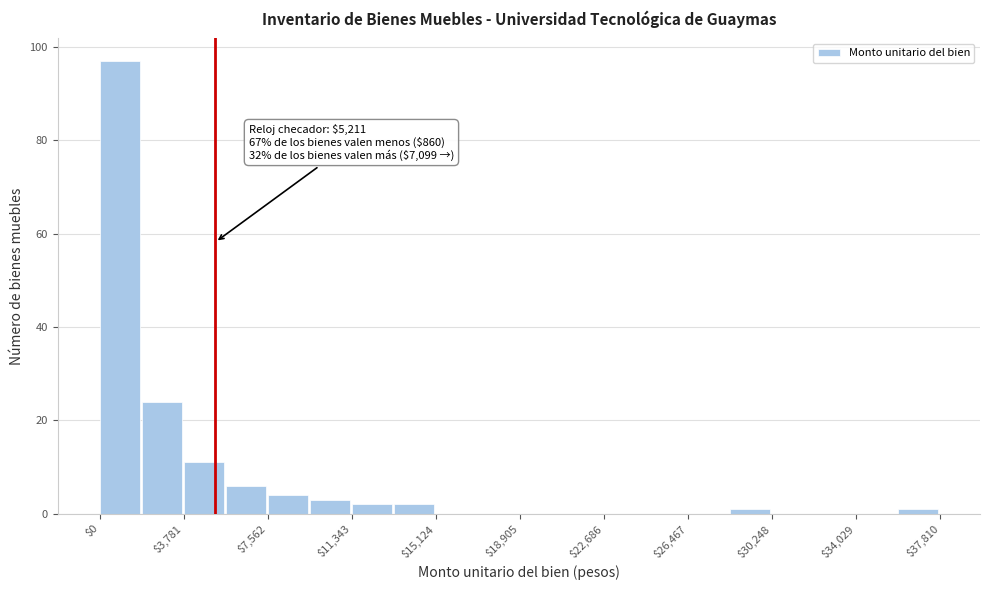

Around what value on the x-axis is the tallest bar? Give the approximate position of its centre, as read against the axis.

1000